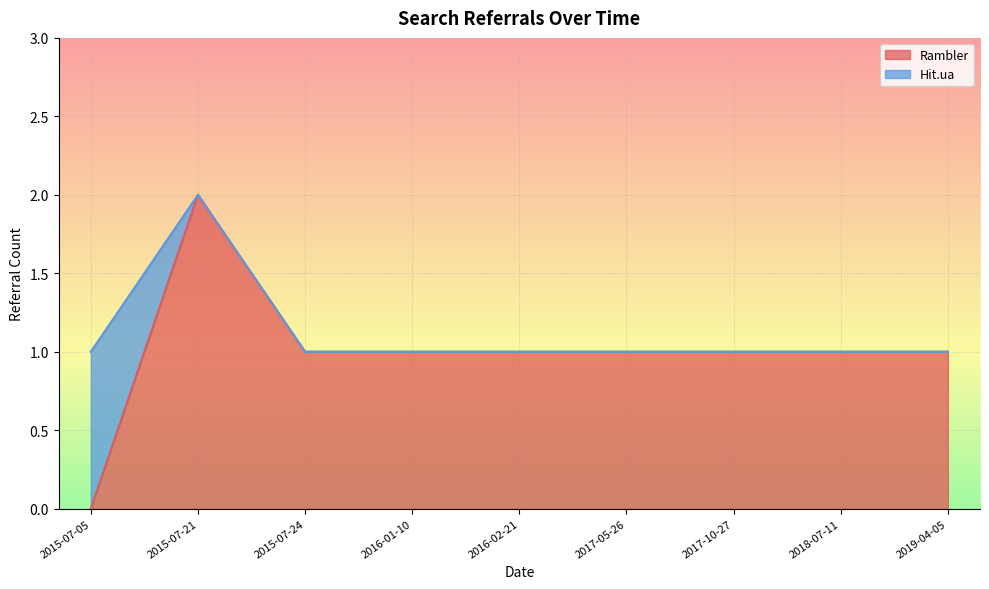

Between 2019-04-05 and 2016-01-10, which series saw the biggest shift?

Rambler